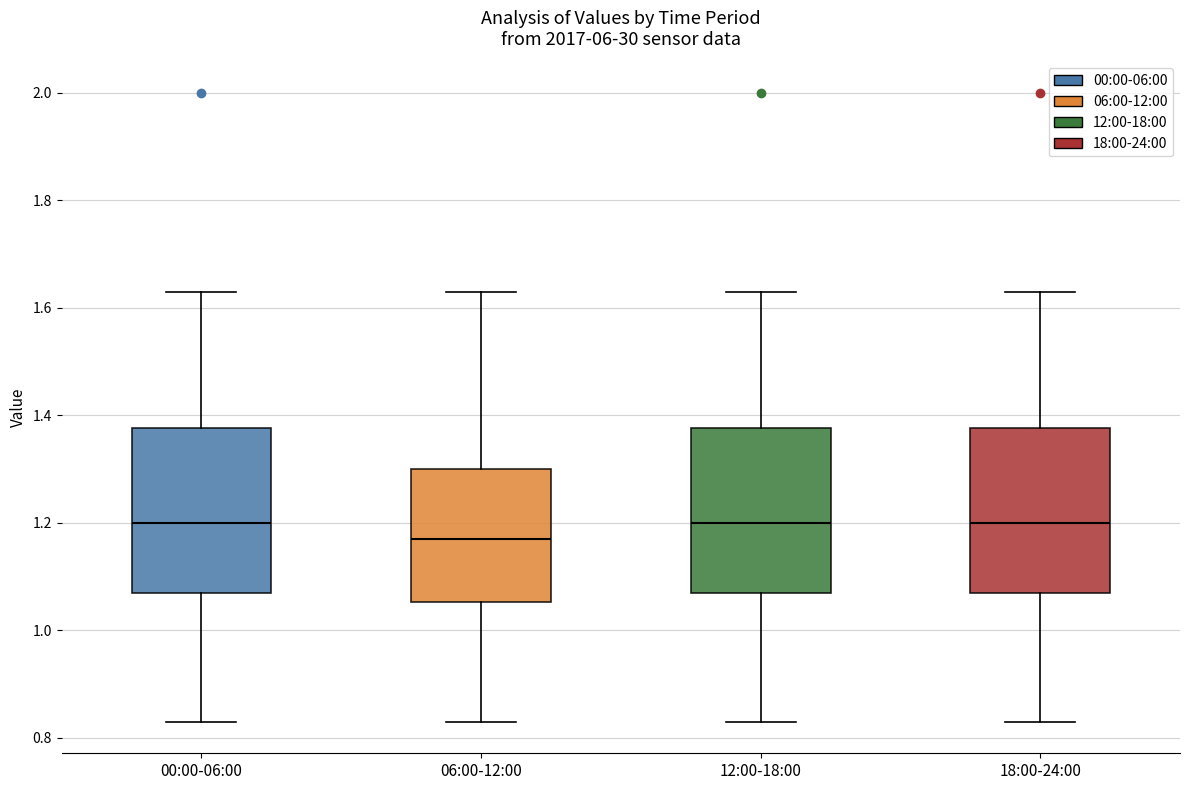

Where is the upper edge of the box for 12:00-18:00 on the y-axis? The values are not printed on the chart, so give them approximately, as read against the axis.

1.38